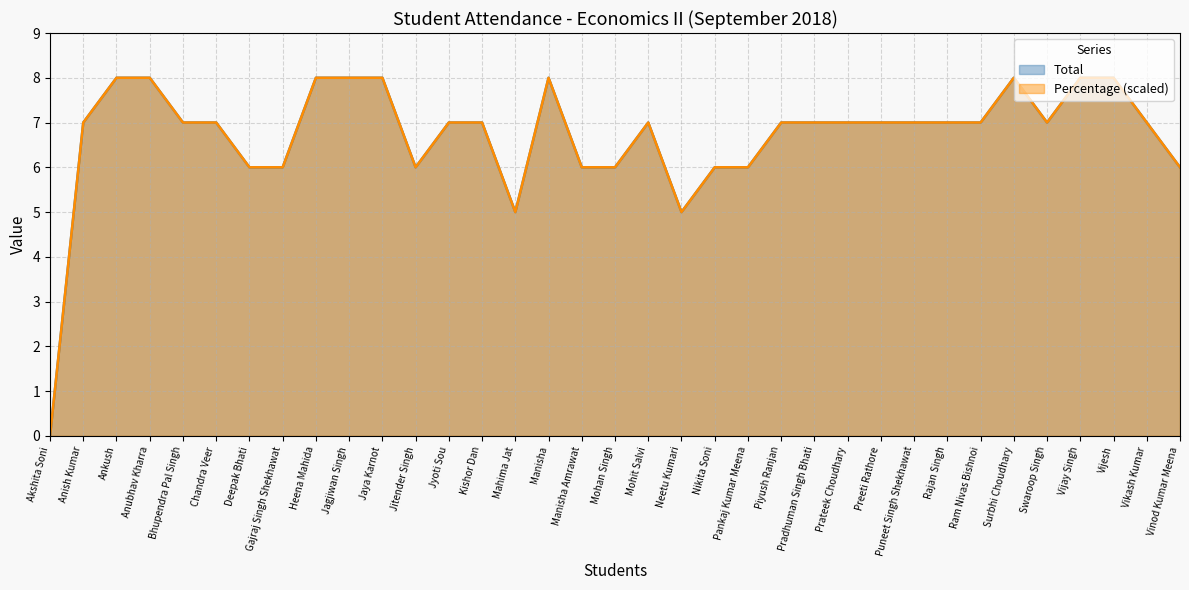

Reading right to left, transcribe all the data shown in this chart.

Total: 6	7	8	8	7	8	7	7	7	7	7	7	7	6	6	5	7	6	6	8	5	7	7	6	8	8	8	6	6	7	7	8	8	7	0
Percentage: 6	7	8	8	7	8	7	7	7	7	7	7	7	6	6	5	7	6	6	8	5	7	7	6	8	8	8	6	6	7	7	8	8	7	0